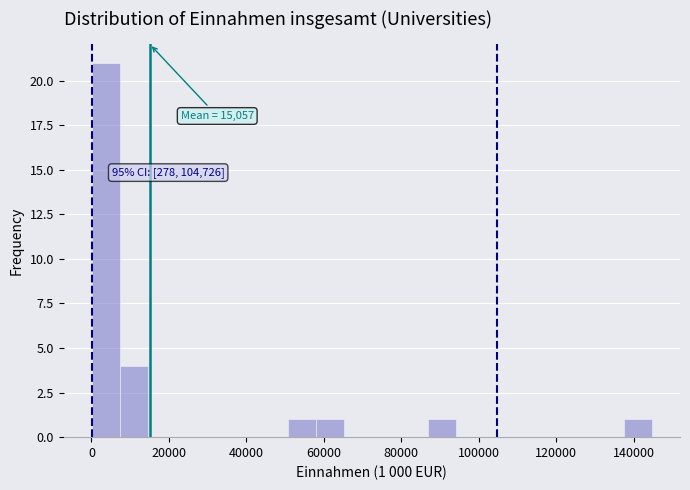

Read against the x-axis, roughly where is the centre of the tallest bar?

4000